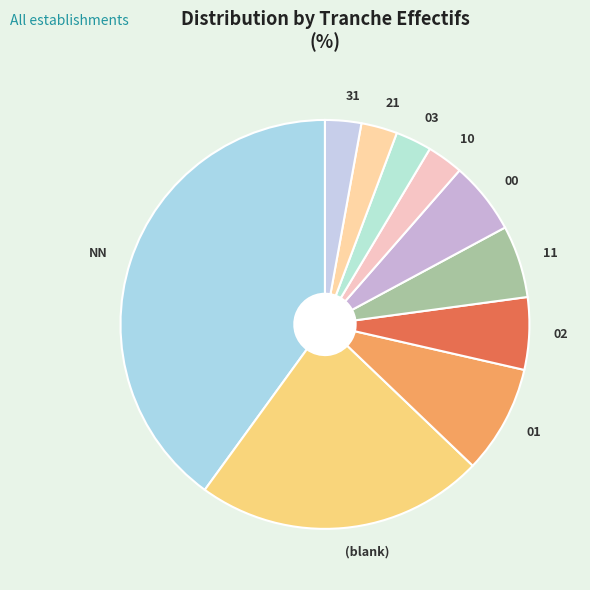

Does 11 account for over 50% of the chart?

No